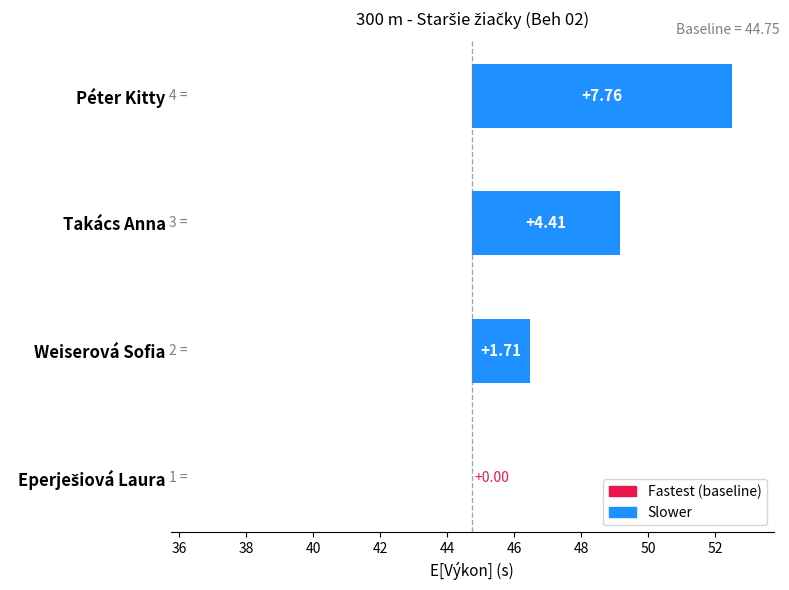

True or false: the data shows 7.4 at Takács Anna.

False